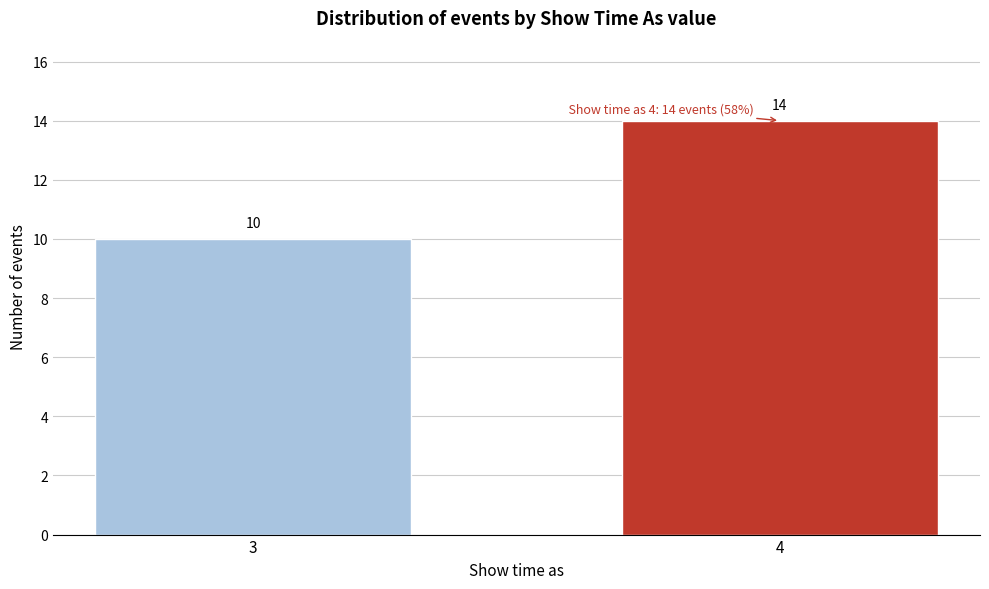

Reading left to right, list all the values displayed in this chart.

10	14